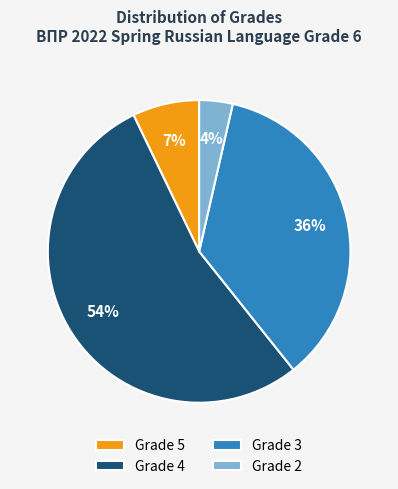

Which category has the smallest portion of the pie?

Grade 2